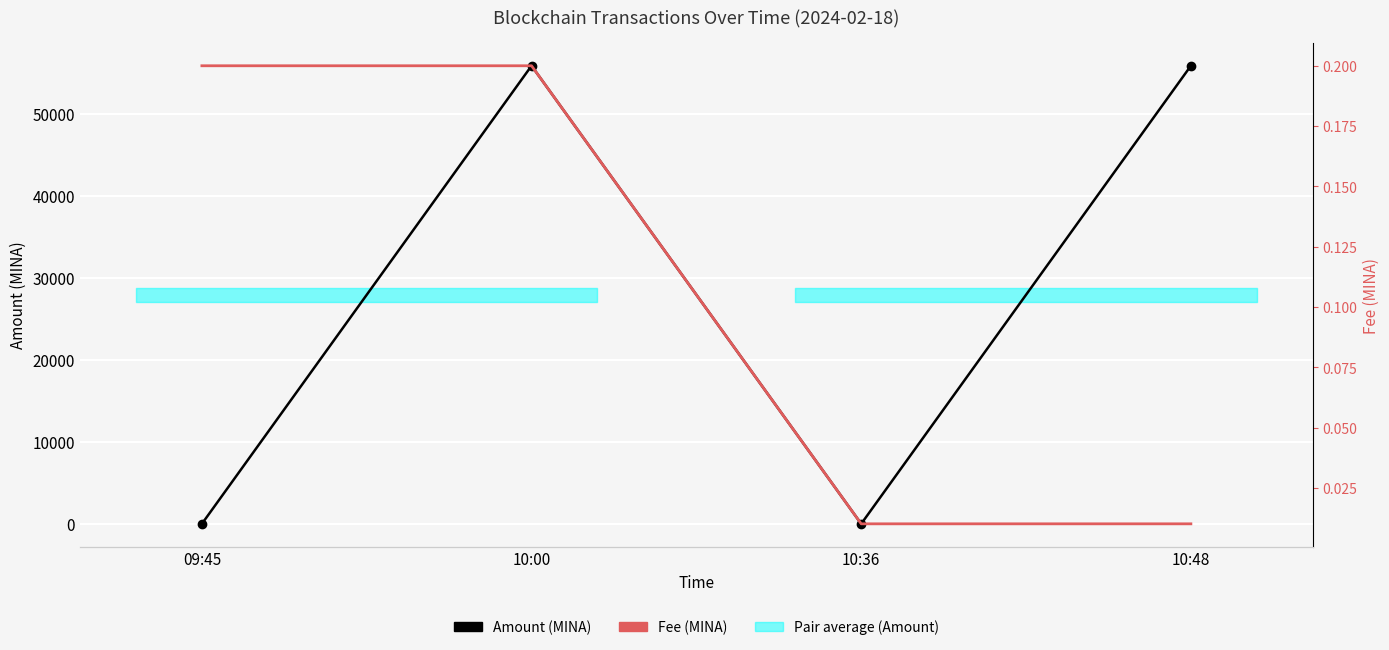

What is the difference between the highest and lowest values at 10:00?

55848.9